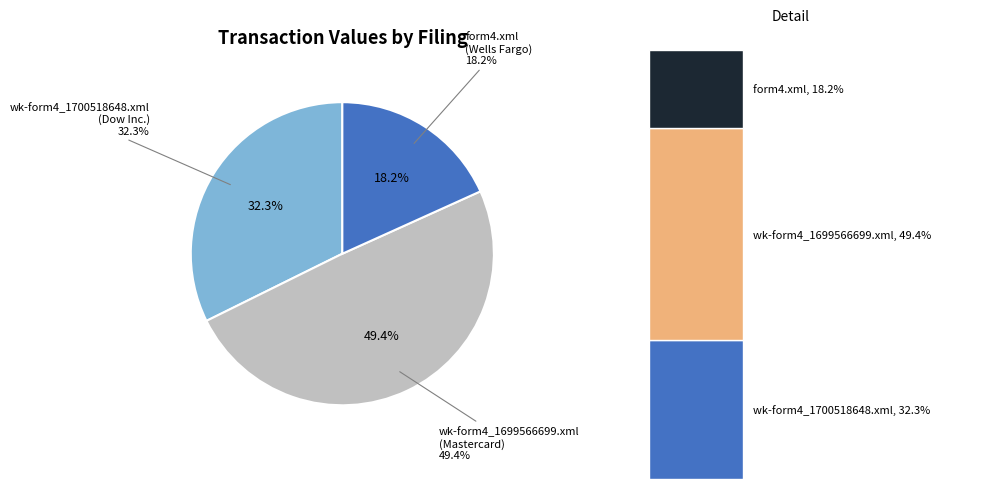

Which category has the biggest portion of the pie?

wk-form4_1699566699.xml
(Mastercard)